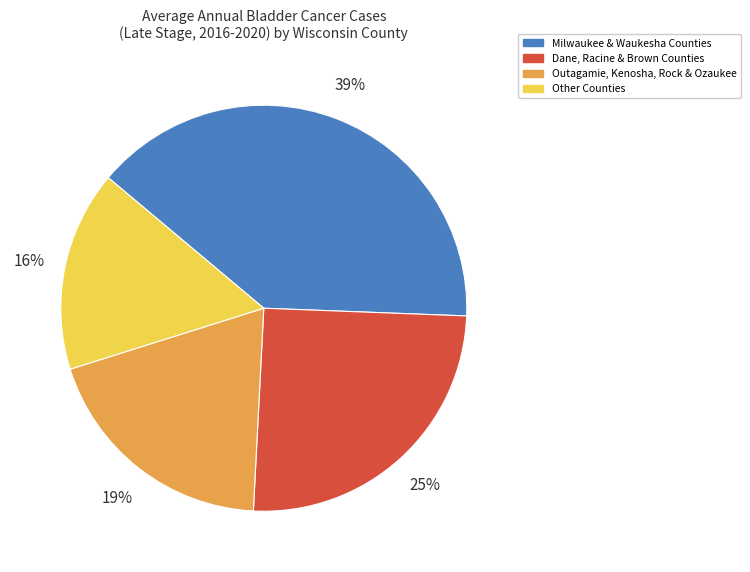

Is there any slice that represents more than half of the pie?

No